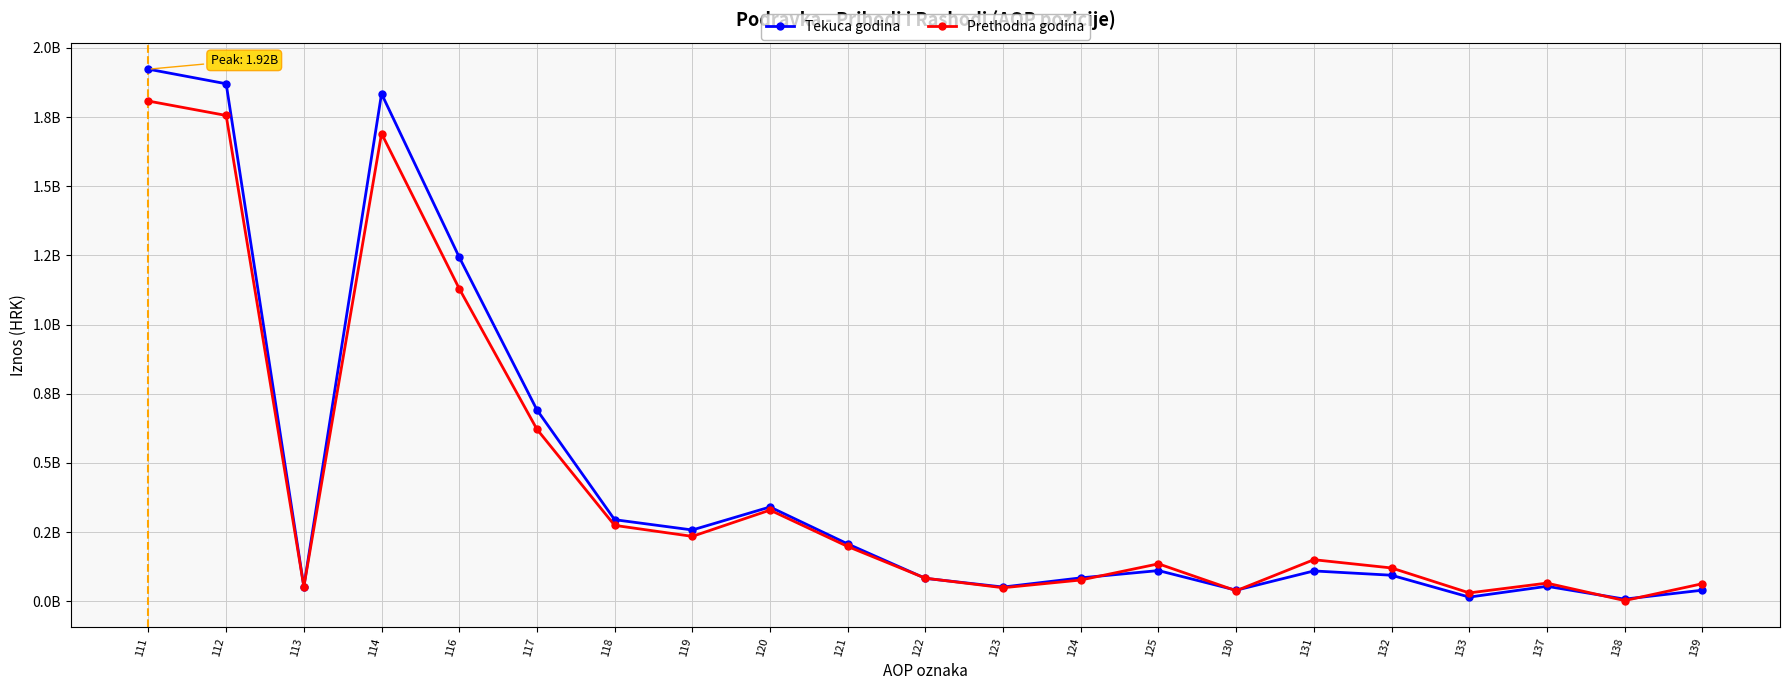

At which category is the sum across all series the highest?

111